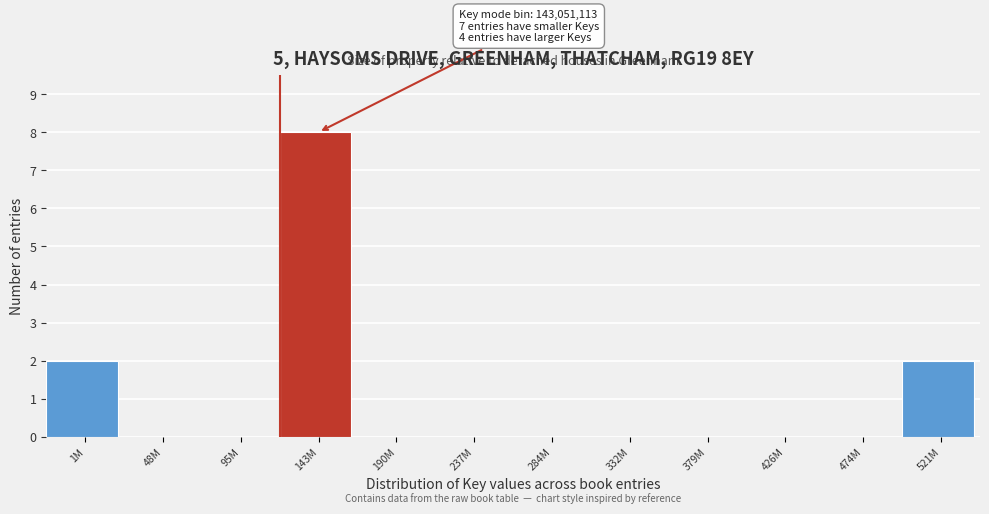

Reading right to left, extract all data points from this chart.

521M=2	474M=0	426M=0	379M=0	332M=0	284M=0	237M=0	190M=0	143M=8	95M=0	48M=0	1M=2